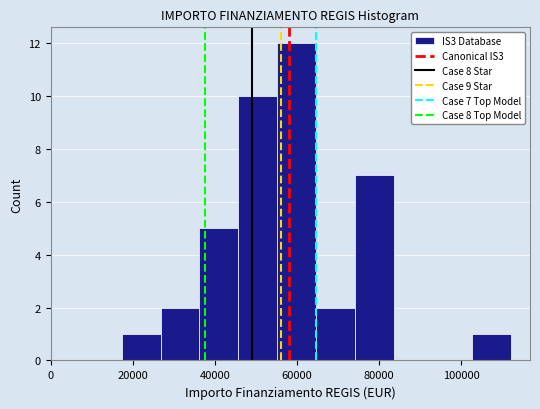

Over which range of the x-axis is the bar tallest?

56000 to 64000